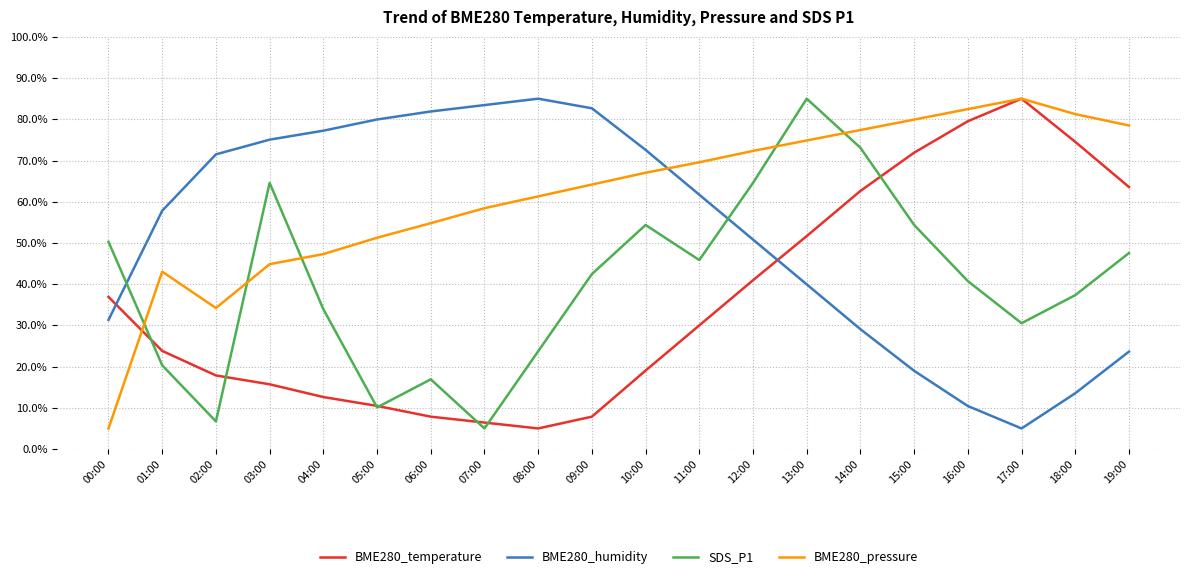

Where do BME280_humidity and BME280_pressure first cross each other?

10:00 and 11:00